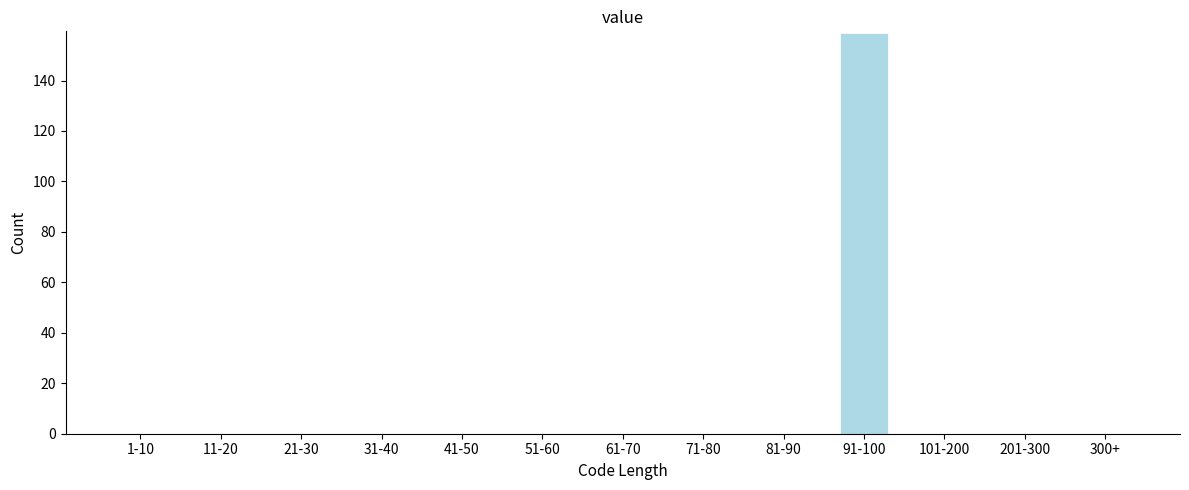

Reading right to left, extract all data points from this chart.

300+=0	201-300=0	101-200=0	91-100=159	81-90=0	71-80=0	61-70=0	51-60=0	41-50=0	31-40=0	21-30=0	11-20=0	1-10=0